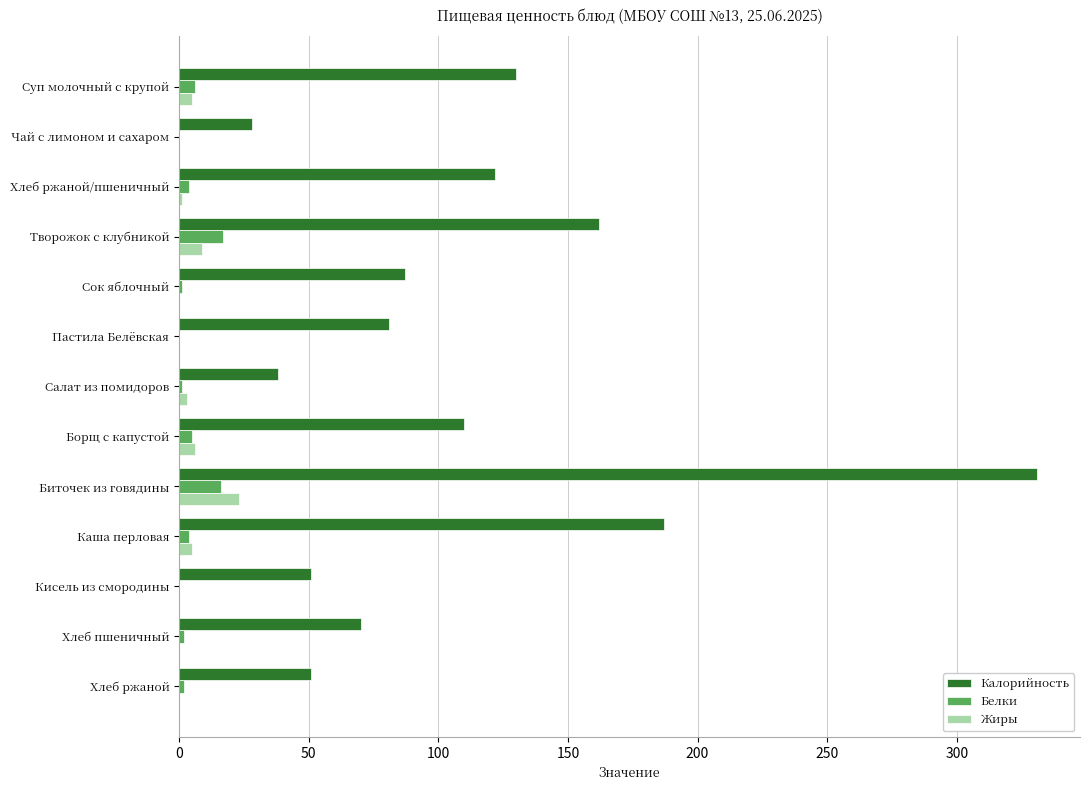

What is the sum of all Жиры values?

52